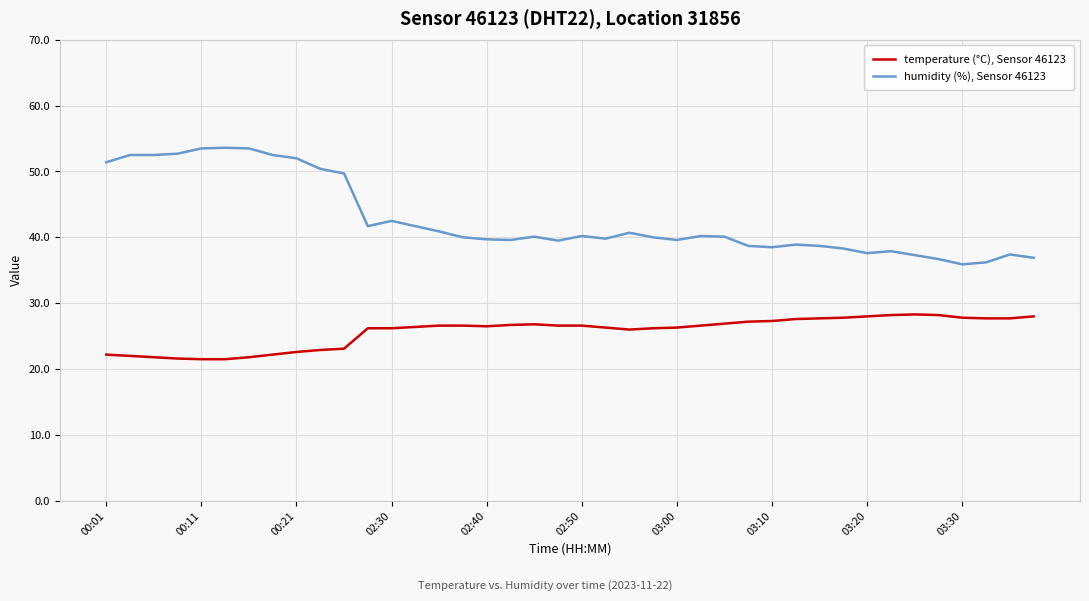

What are all the series names shown in the legend?

temperature (°C), Sensor 46123, humidity (%), Sensor 46123